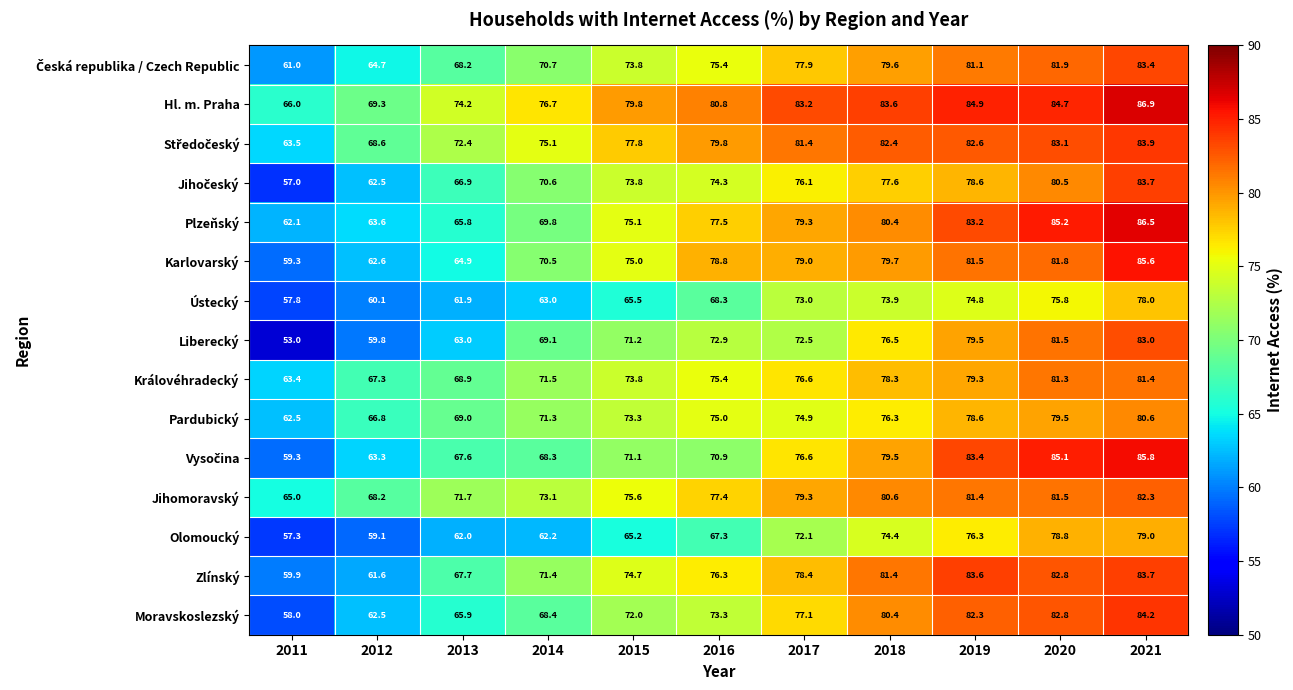

What is the maximum value shown in the chart?

86.9